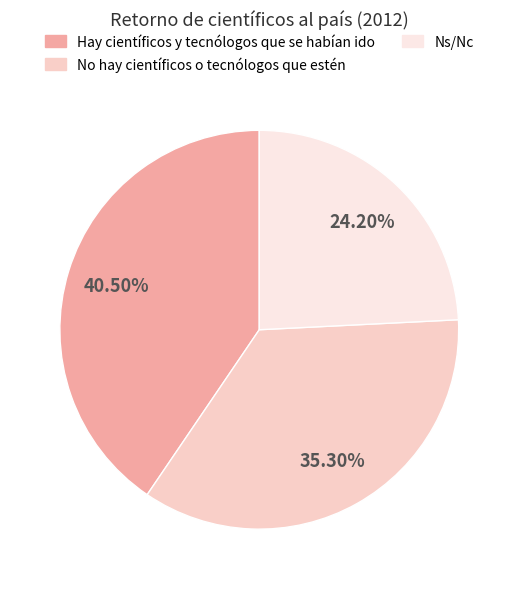

To the nearest percent, what is the combined percentage of Hay científicos y tecnólogos que se habían ido and No hay científicos o tecnólogos que estén?

76%